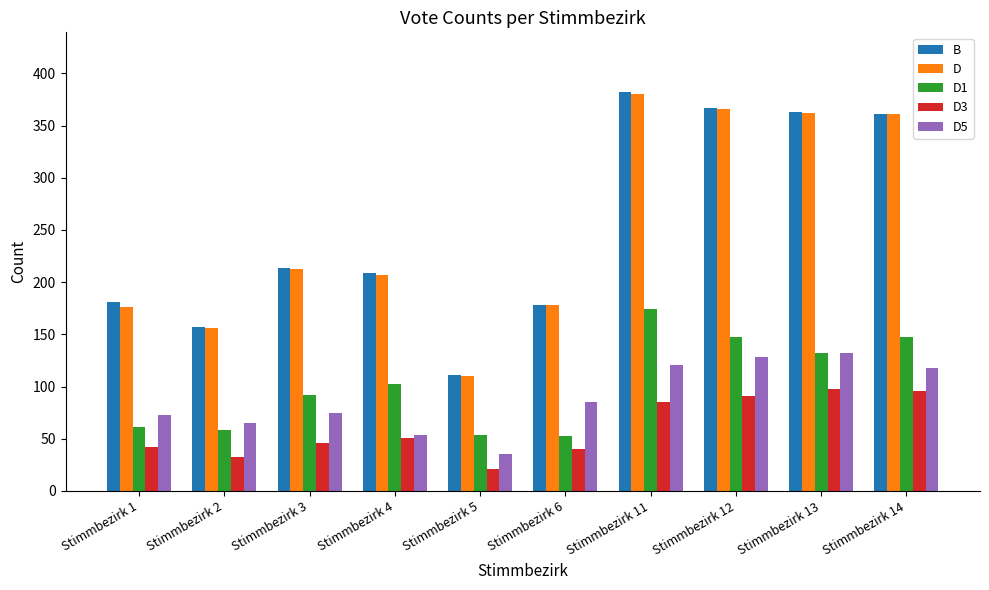

How many values in the D5 series are below 85?

5